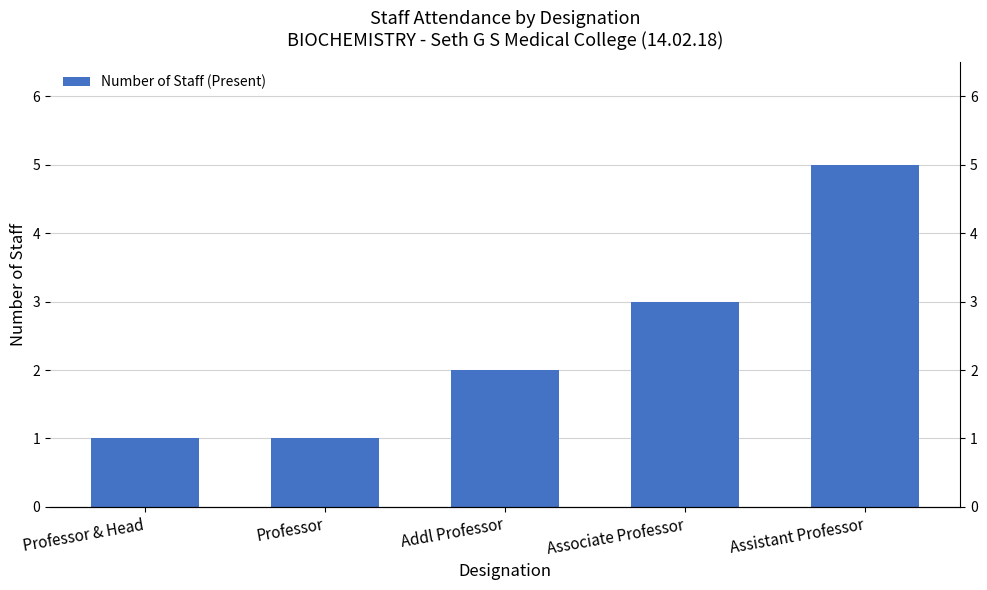

At which label is the value closest to 3?

Associate Professor